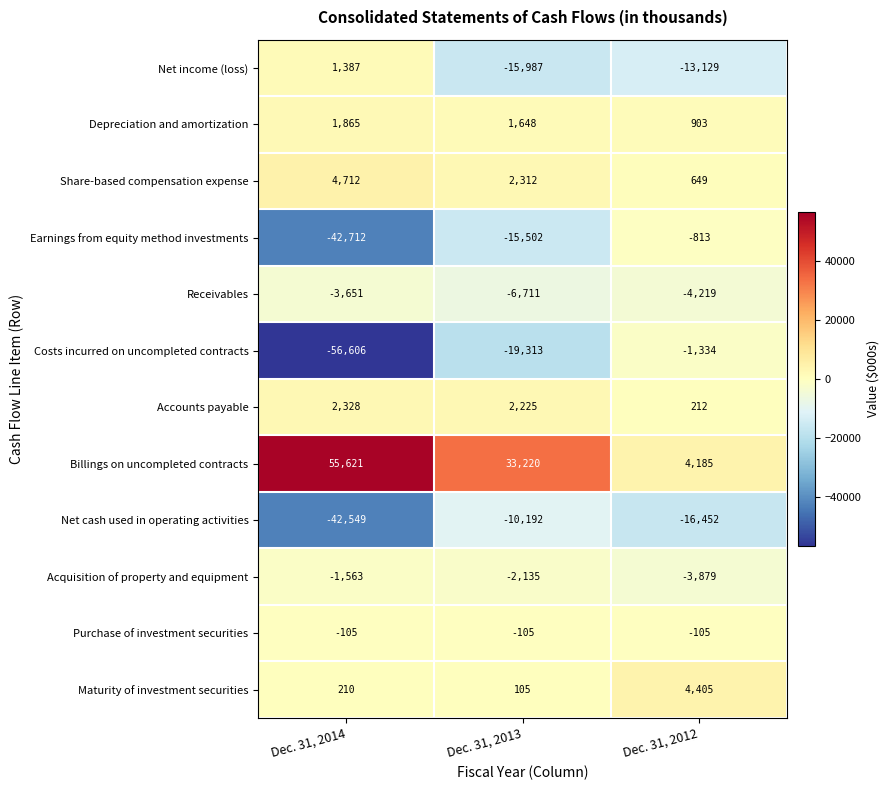

What is the minimum value shown in the chart?

-56606